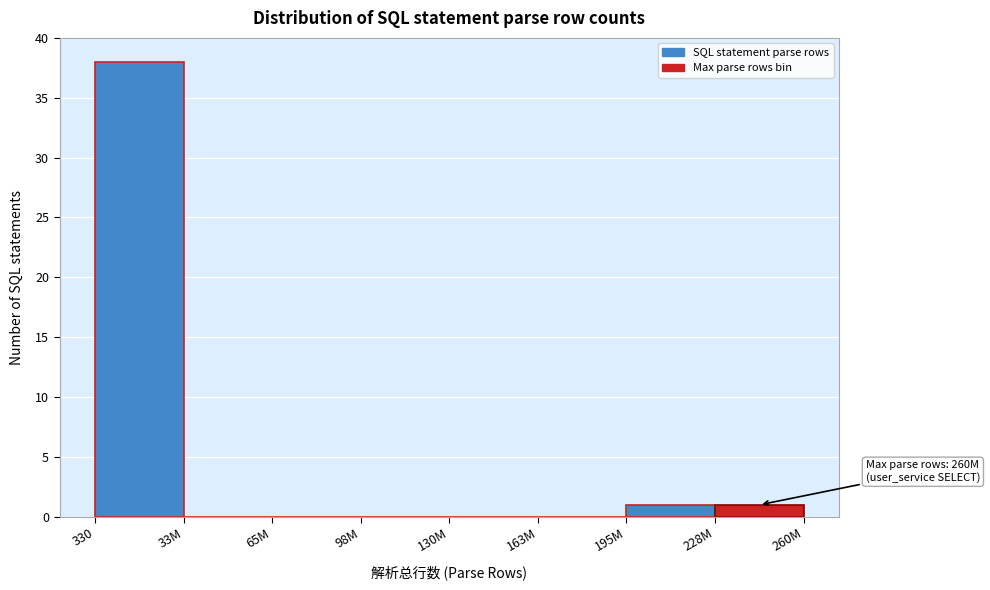

Reading left to right, what are all the values shown in this chart?

330=38	33M=0	65M=0	98M=0	130M=0	163M=0	195M=1	228M=1